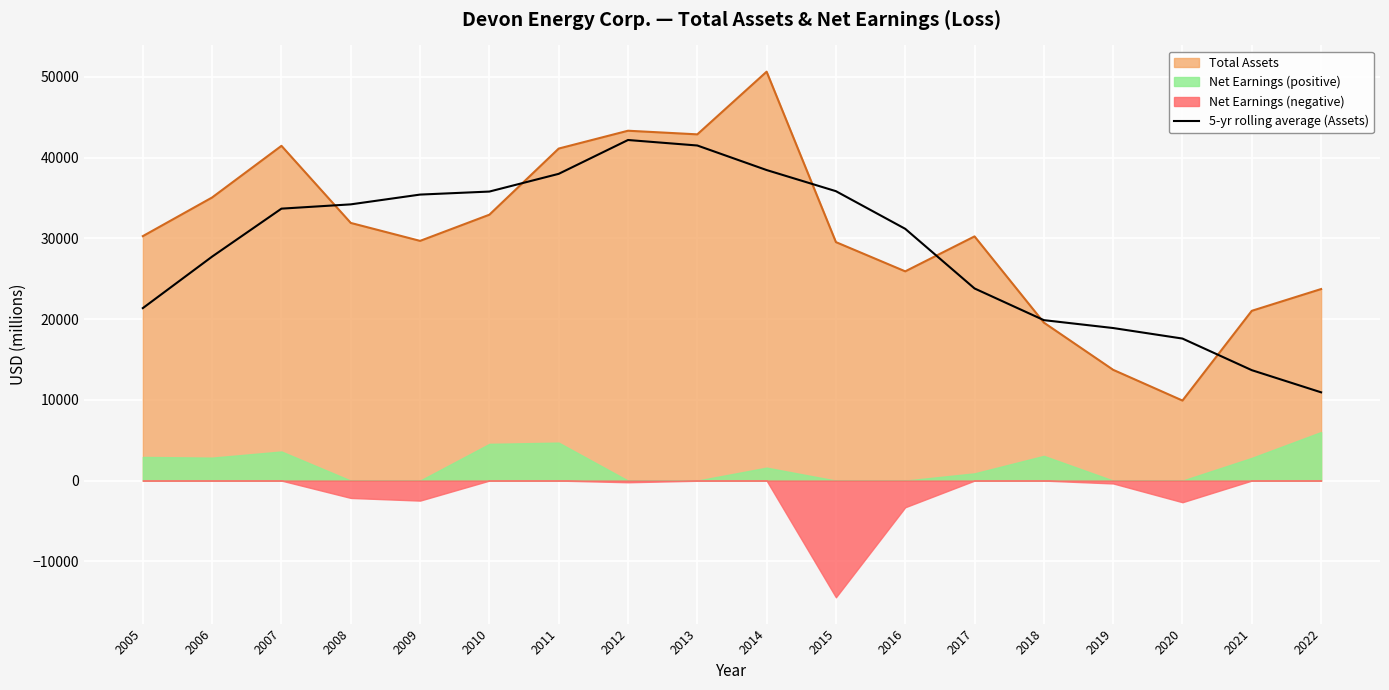

At which label does Total Assets reach its minimum?

2020